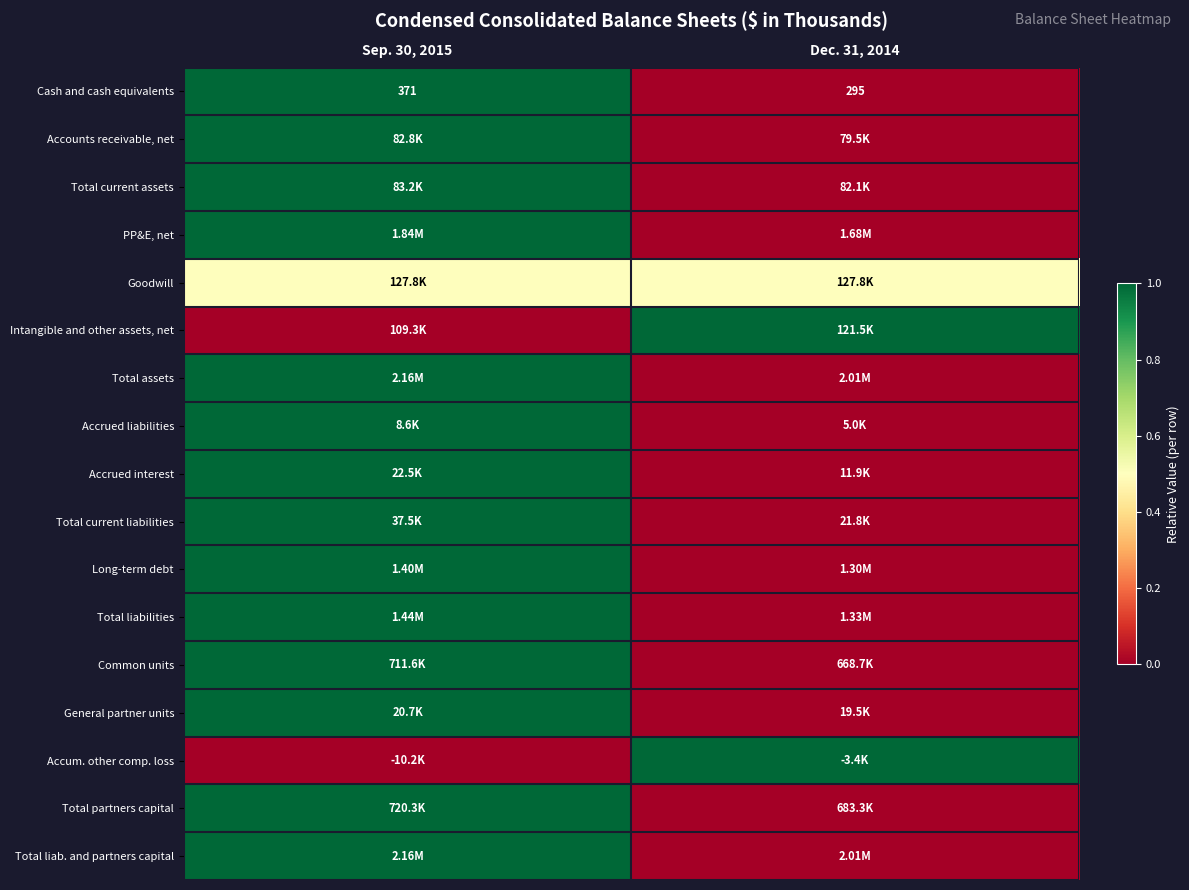

Rank the categories by Cash and cash equivalents value from highest to lowest.

Sep. 30, 2015, Dec. 31, 2014